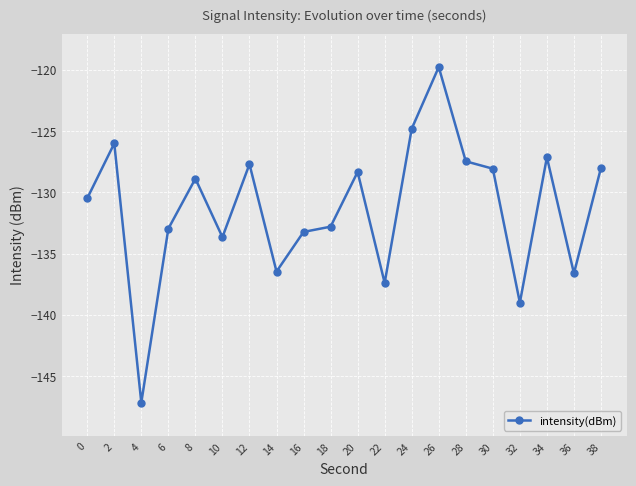

What is the sum of all values?

-2626.1